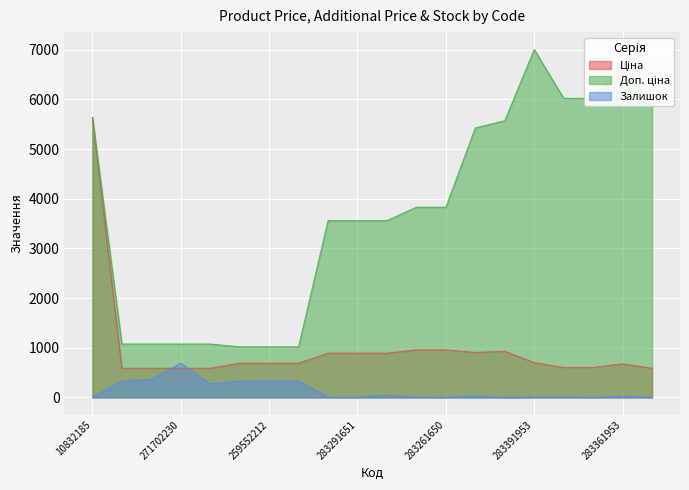

What is the maximum value shown in the chart?

7004.3